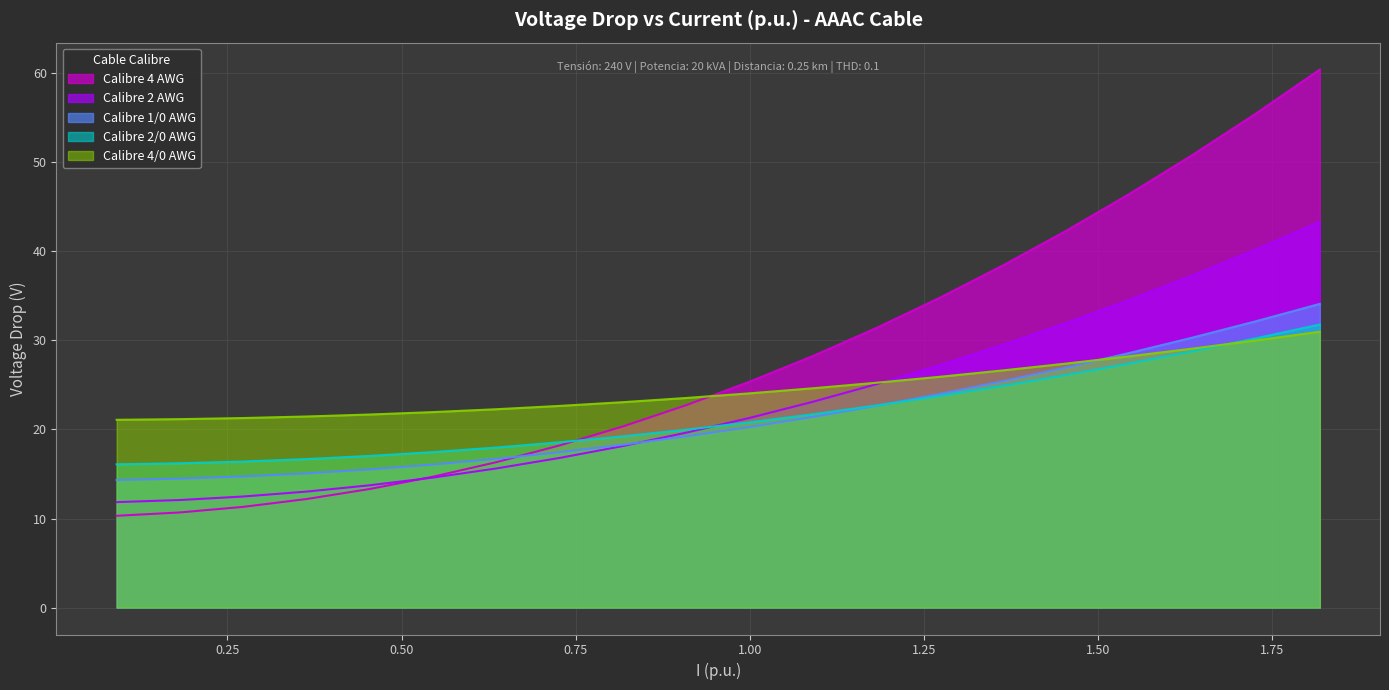

What are all the series names shown in the legend?

Calibre 4 AWG, Calibre 2 AWG, Calibre 1/0 AWG, Calibre 2/0 AWG, Calibre 4/0 AWG